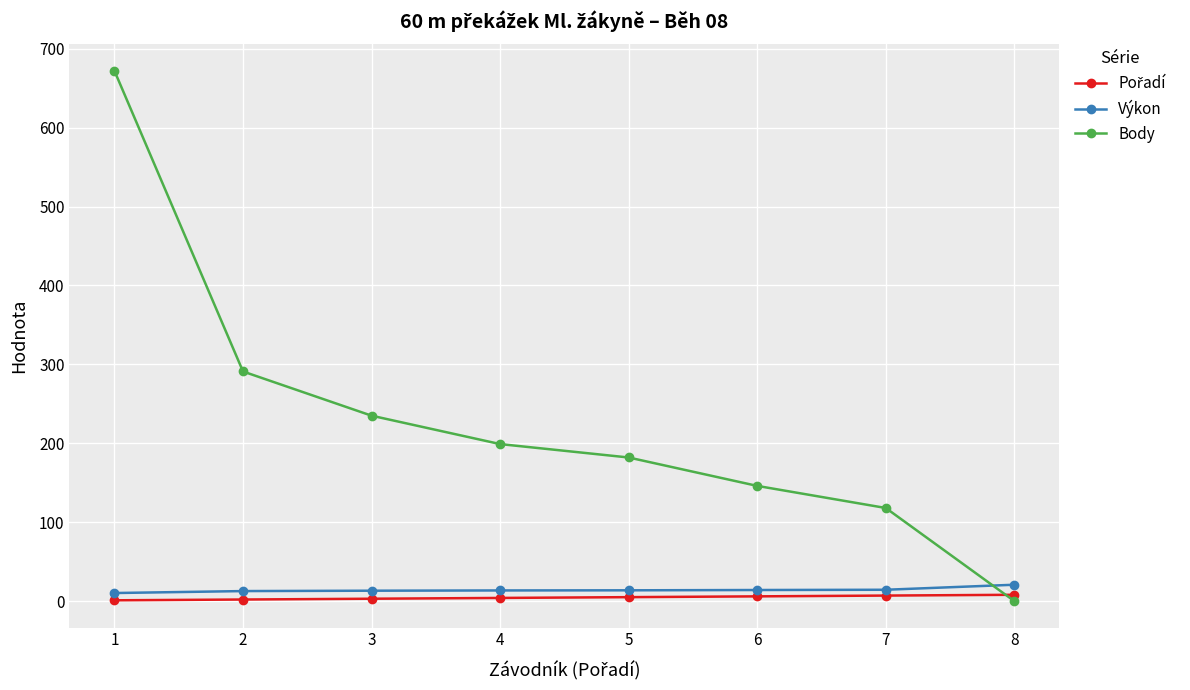

What is the highest value of the Výkon series?

20.7